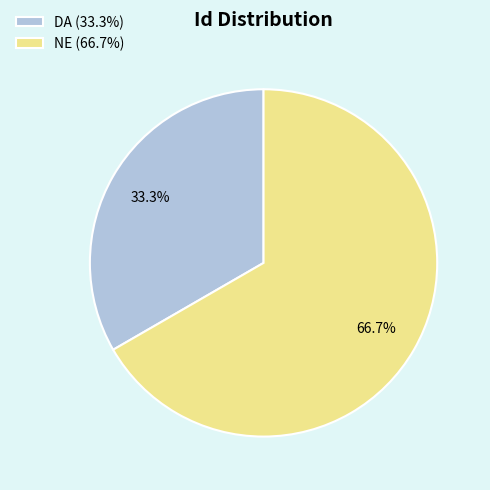

Combined, what portion of the pie is DA and NE?

100.0%